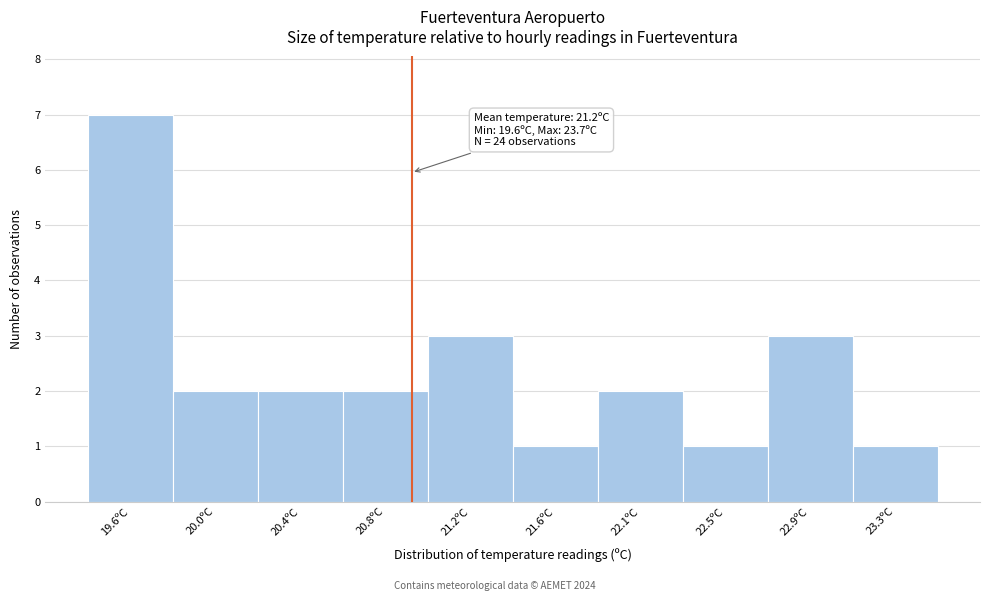

Reading left to right, extract all data points from this chart.

19.6ºC=7	20.0ºC=2	20.4ºC=2	20.8ºC=2	21.2ºC=3	21.6ºC=1	22.1ºC=2	22.5ºC=1	22.9ºC=3	23.3ºC=1